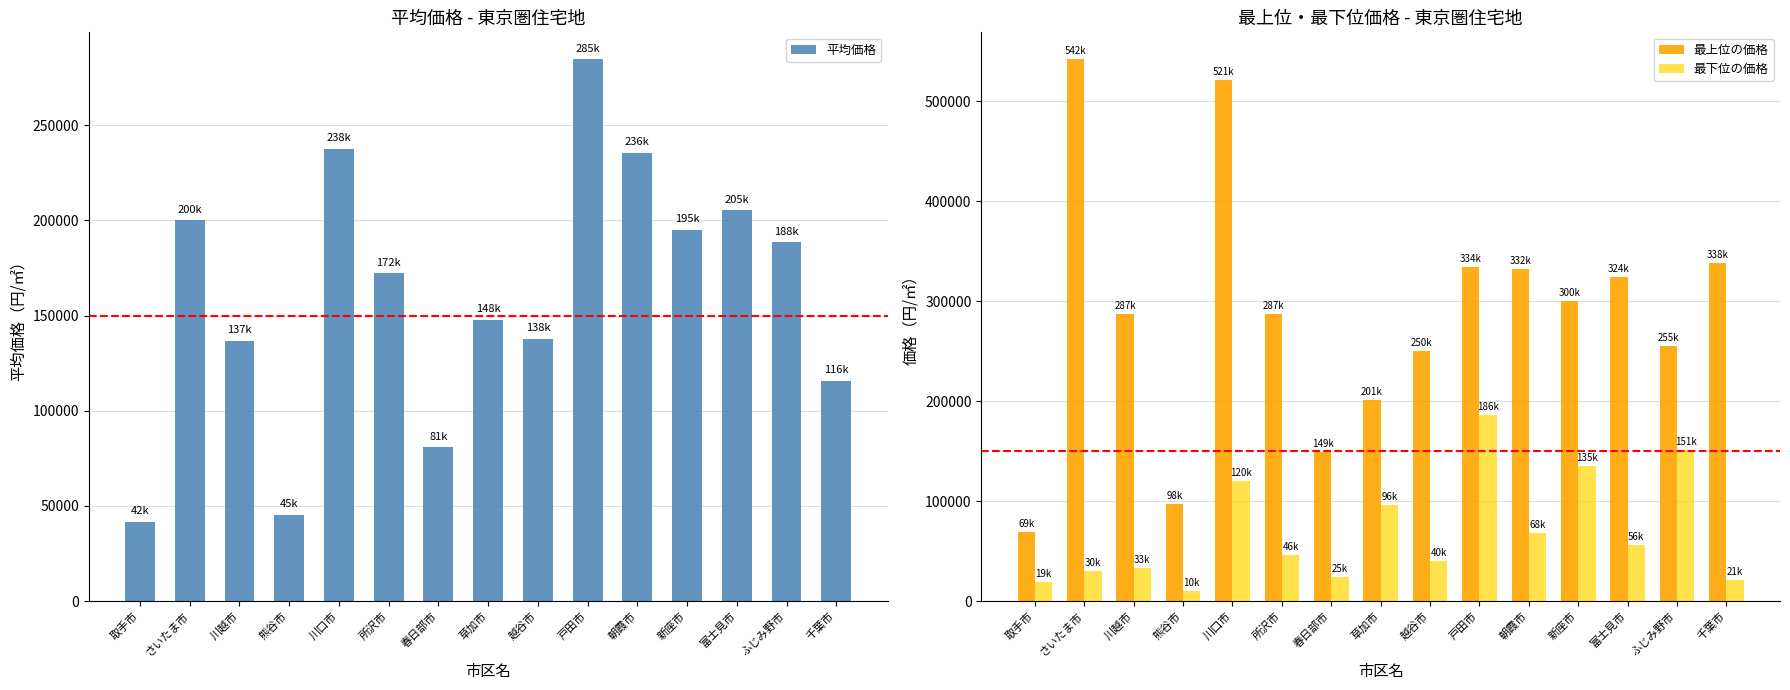

What is the difference between the maximum and minimum values in the 平均価格 series?

243100